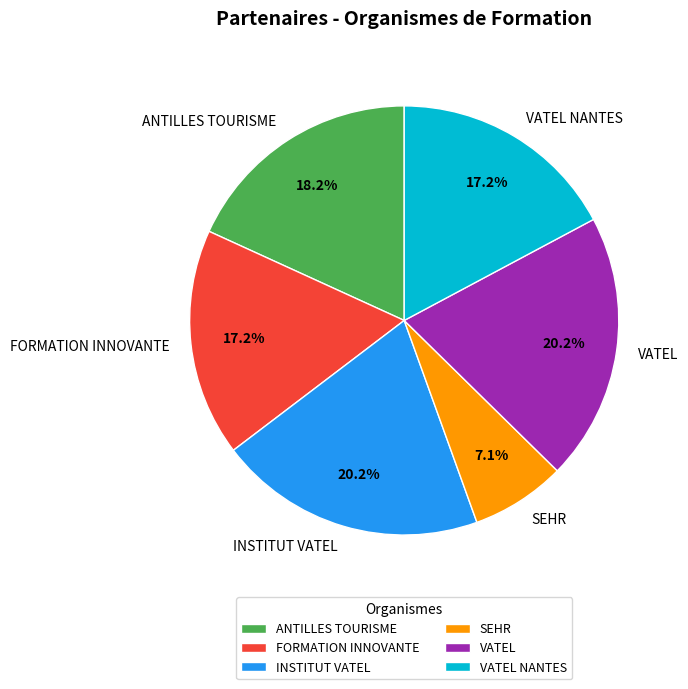

Do VATEL NANTES and INSTITUT VATEL together represent more than half of the pie?

No